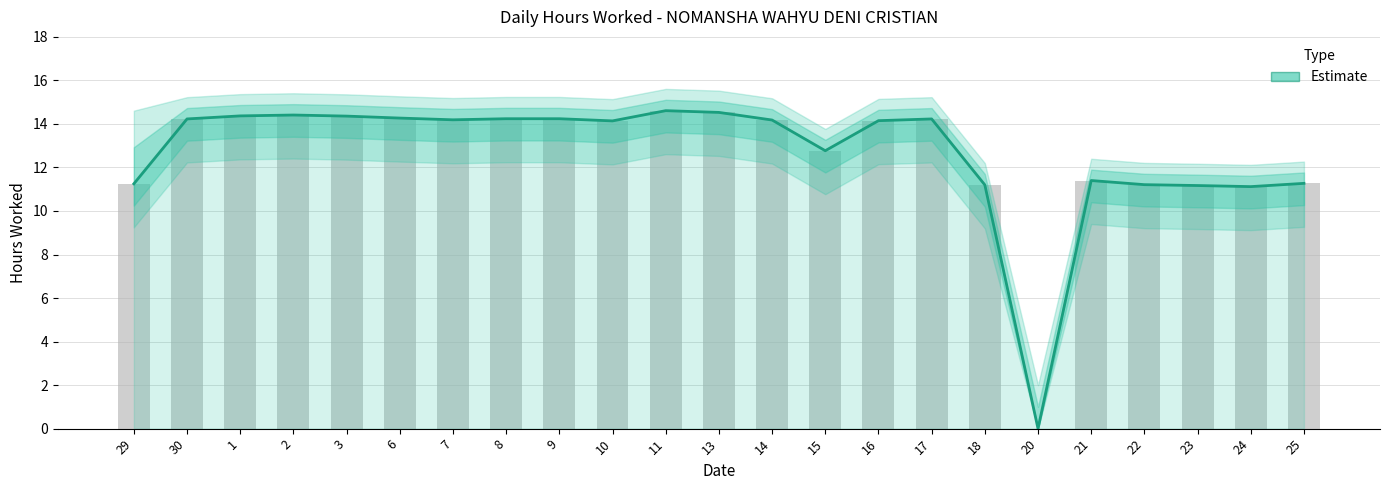

Reading left to right, list all the values displayed in this chart.

11.2	14.2	14.4	14.4	14.4	14.3	14.2	14.2	14.2	14.1	14.6	14.5	14.2	12.8	14.2	14.2	11.2	0.0	11.4	11.2	11.2	11.1	11.3